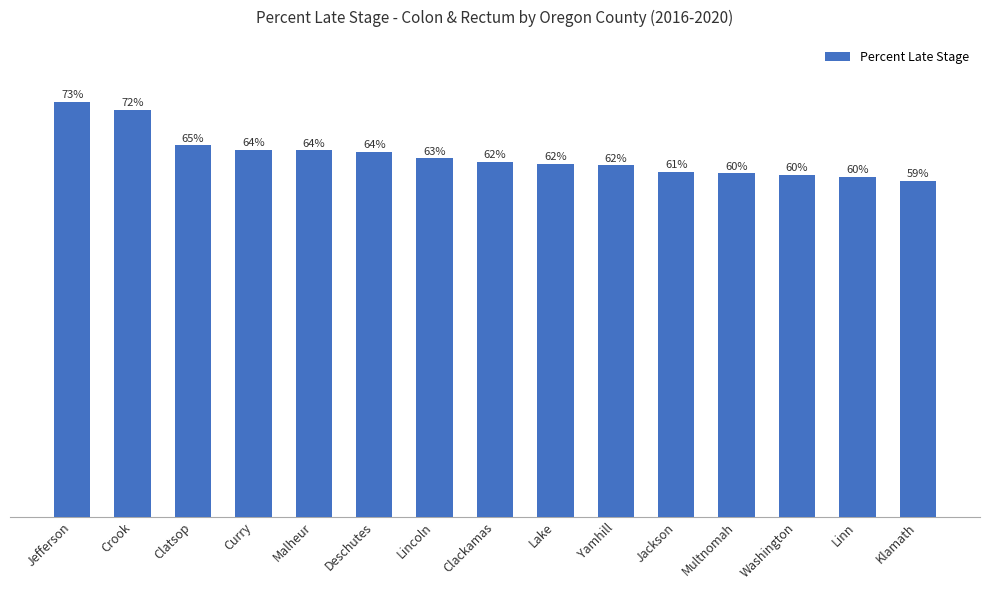

Which category has the lowest value across all series?

Klamath